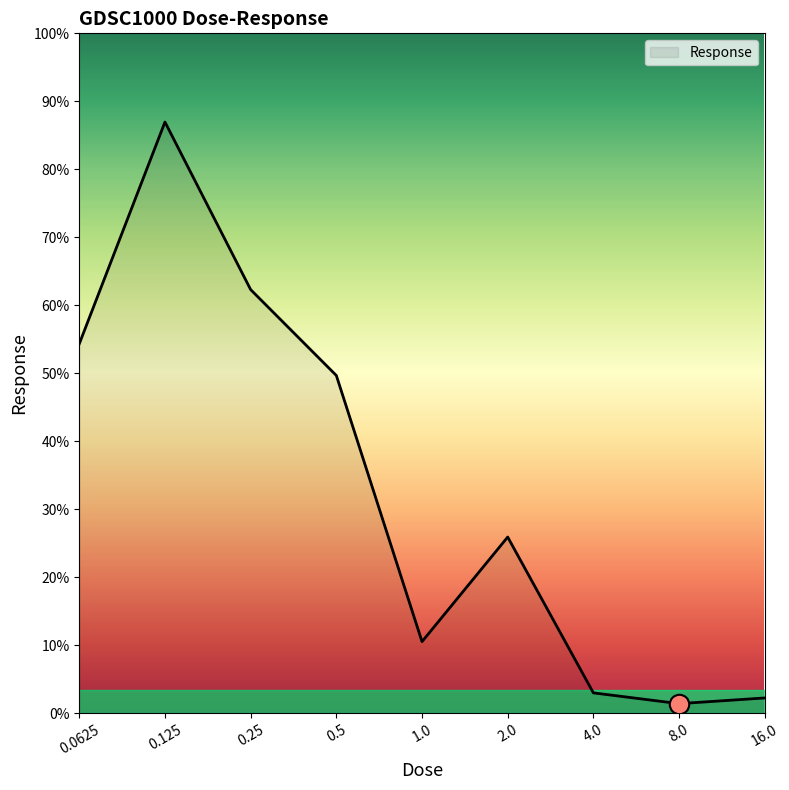

Does the chart display data point markers on the line(s)?

No